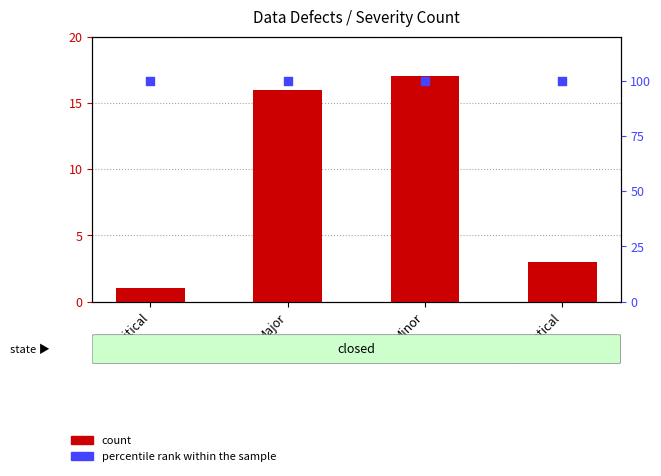

At how many categories does at least one series exceed 95?

4